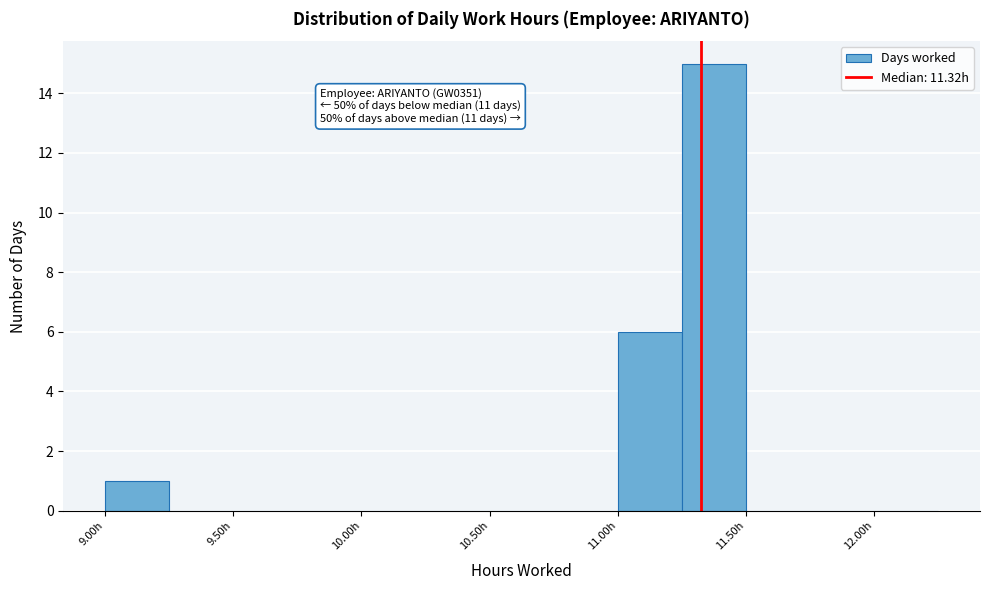

Over which range of the x-axis is the bar tallest?

11.25 to 11.50